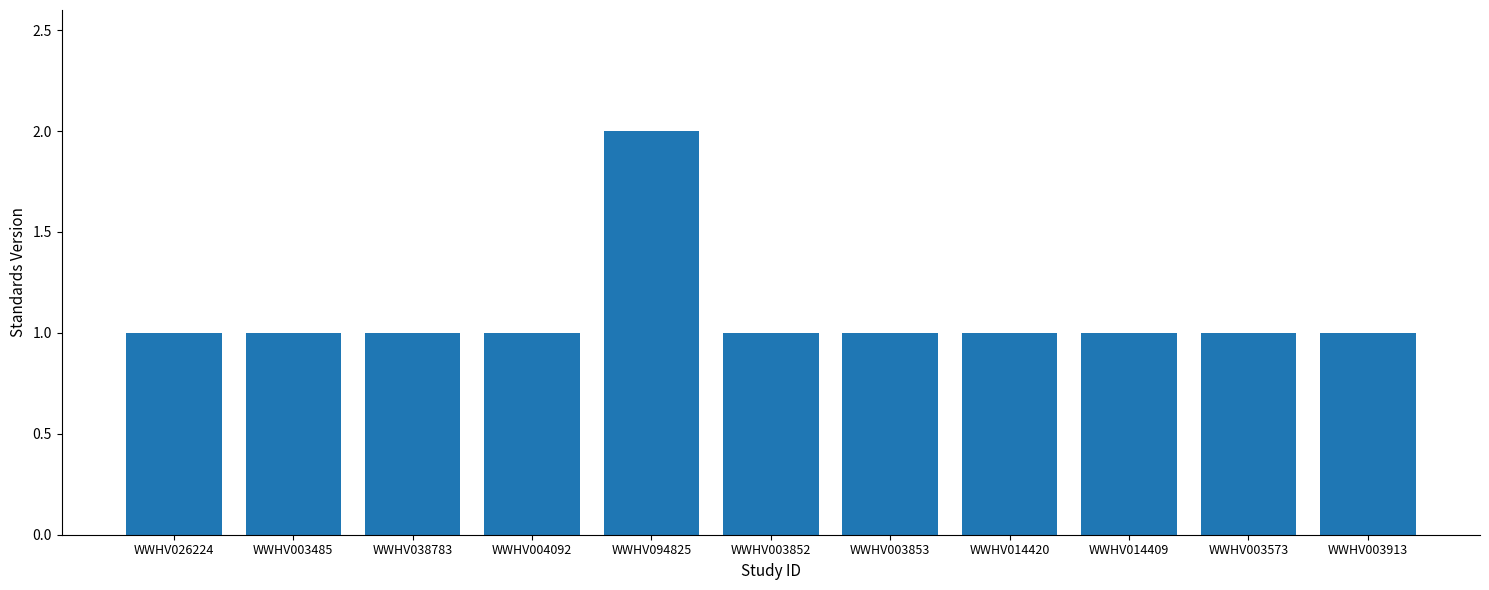

Between WWHV004092 and WWHV094825, which is larger?

WWHV094825